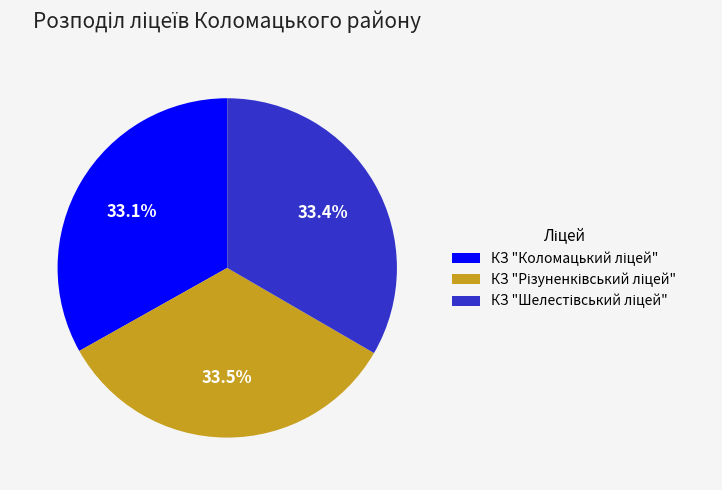

Is there any slice that represents more than half of the pie?

No